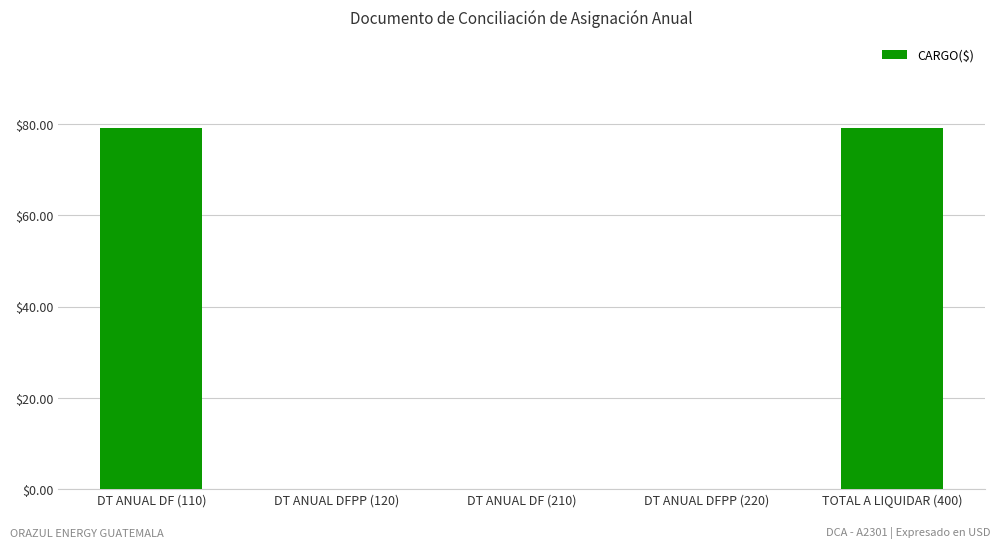

What is the sum of the values at TOTAL A LIQUIDAR (400) and DT ANUAL DF (210)?

79.2